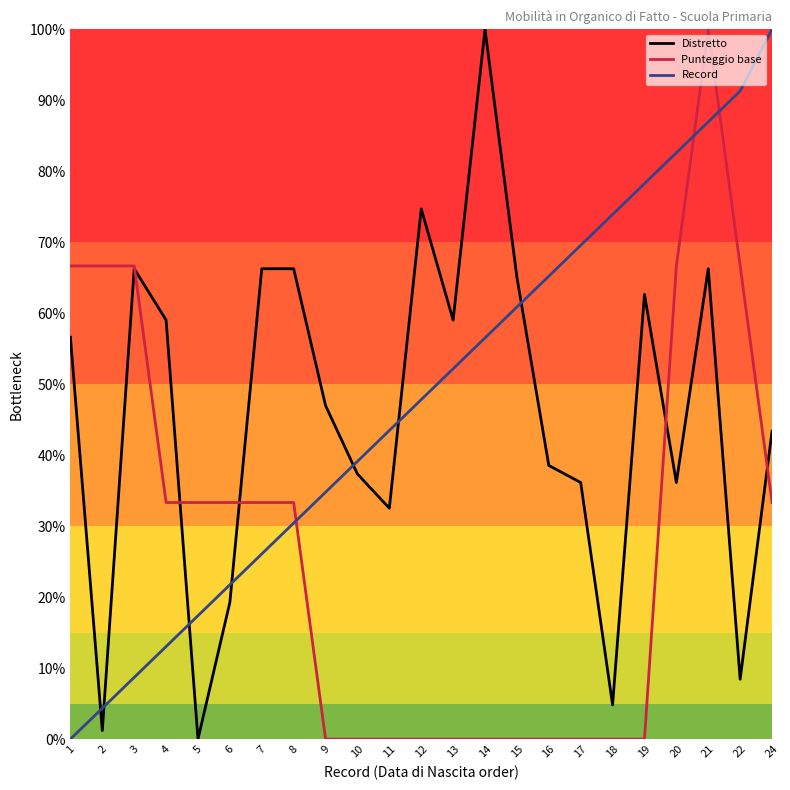

The Punteggio base series shows -40.4 at 17. True or false?

False